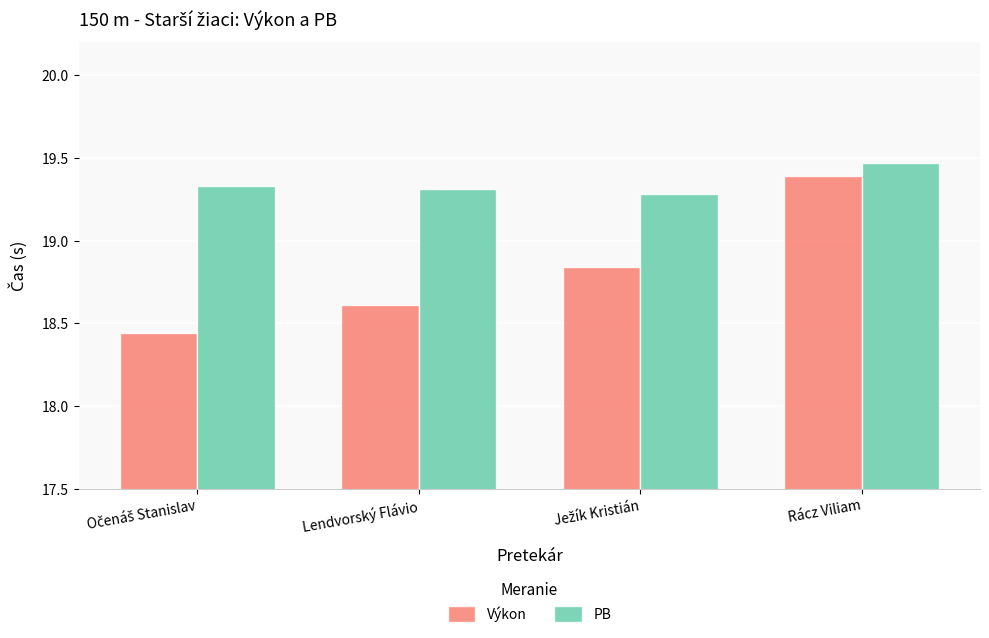

How many series are shown in this chart?

2